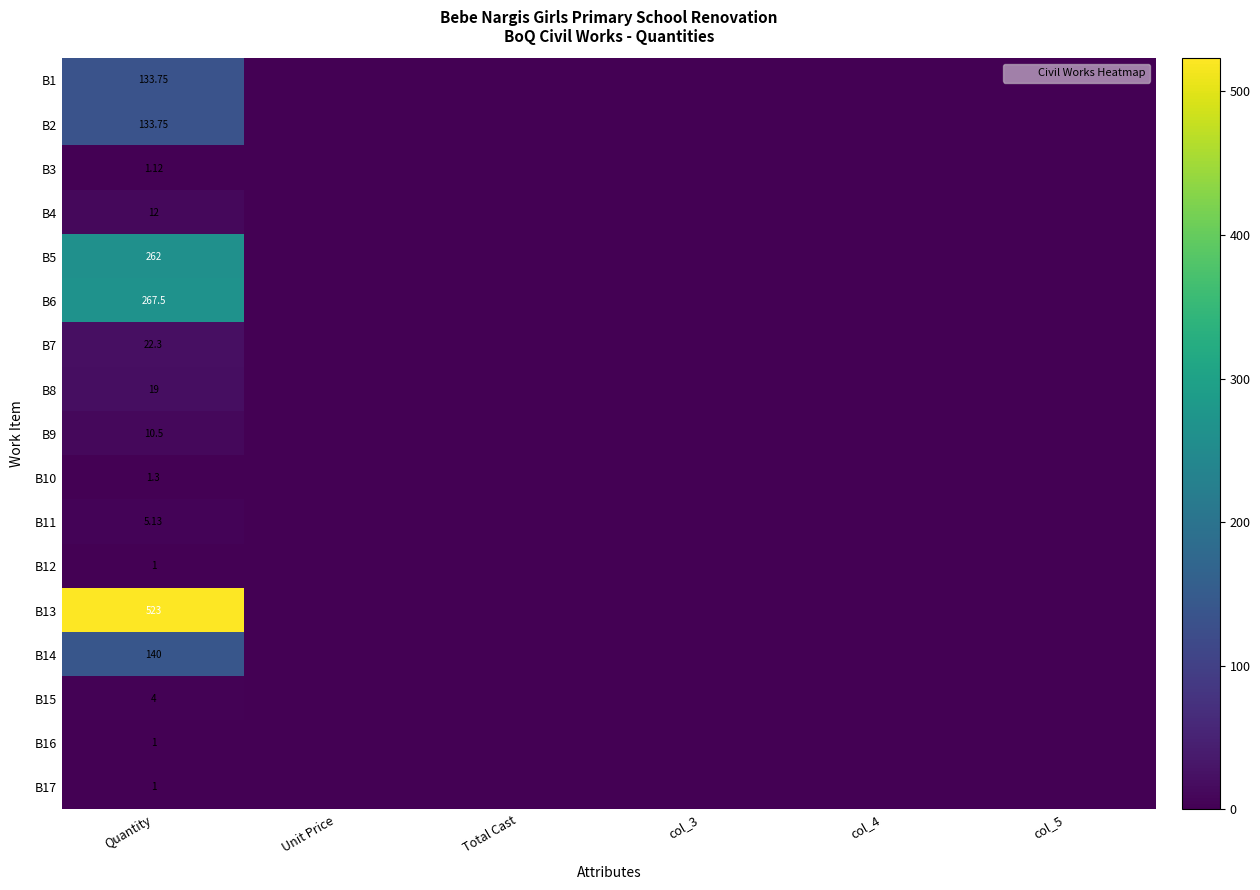

At which category is the sum across all series the highest?

Quantity